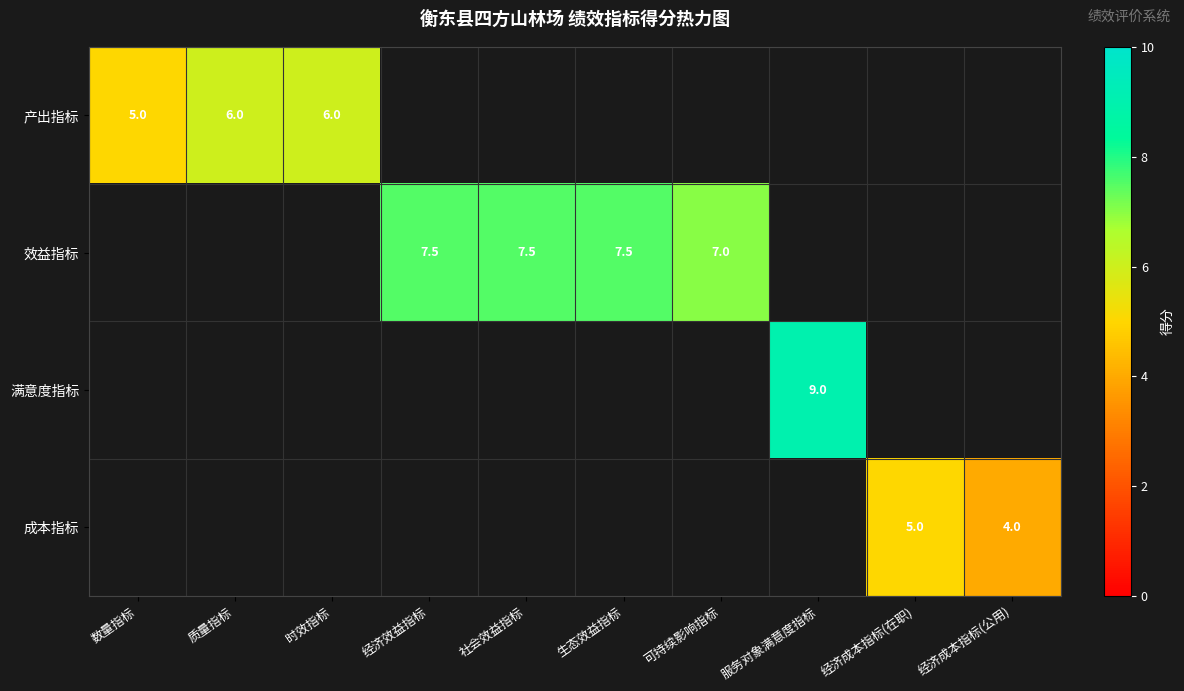

At which category does the chart reach its minimum across all series?

经济成本指标(公用)